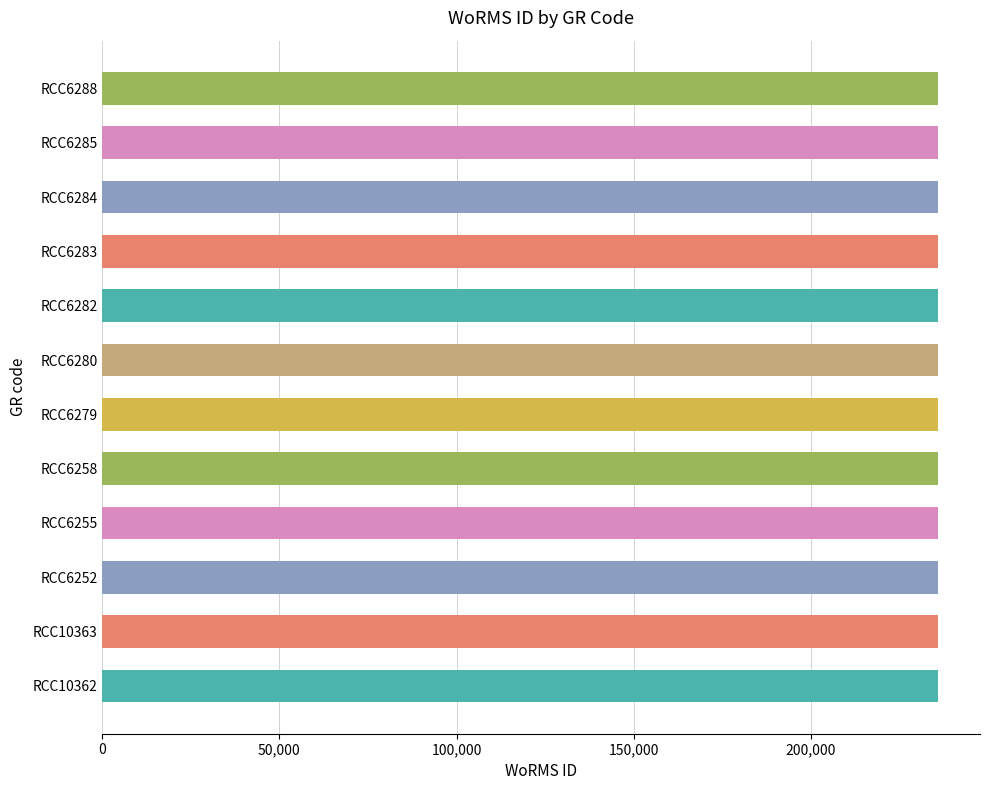

What is the maximum value shown in the chart?

235986